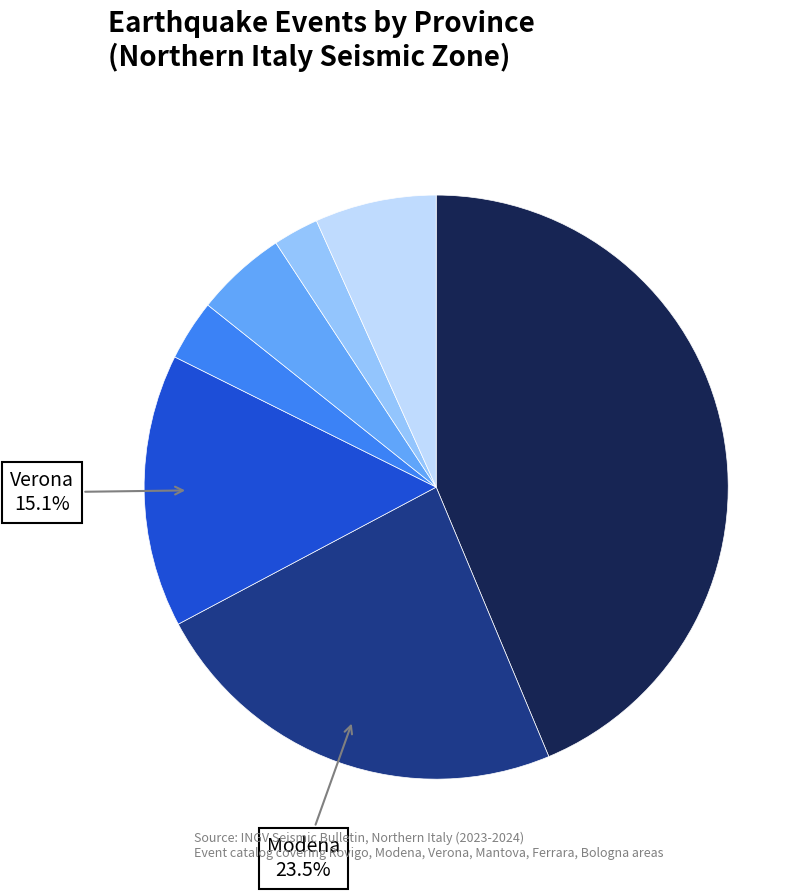

Does any single category account for the majority?

No